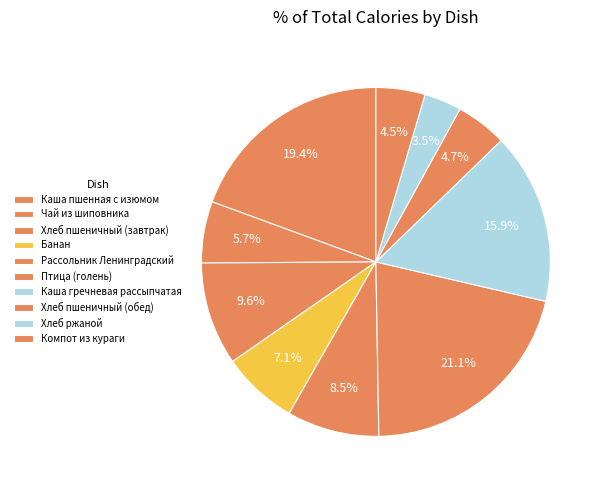

Does any single category account for the majority?

No